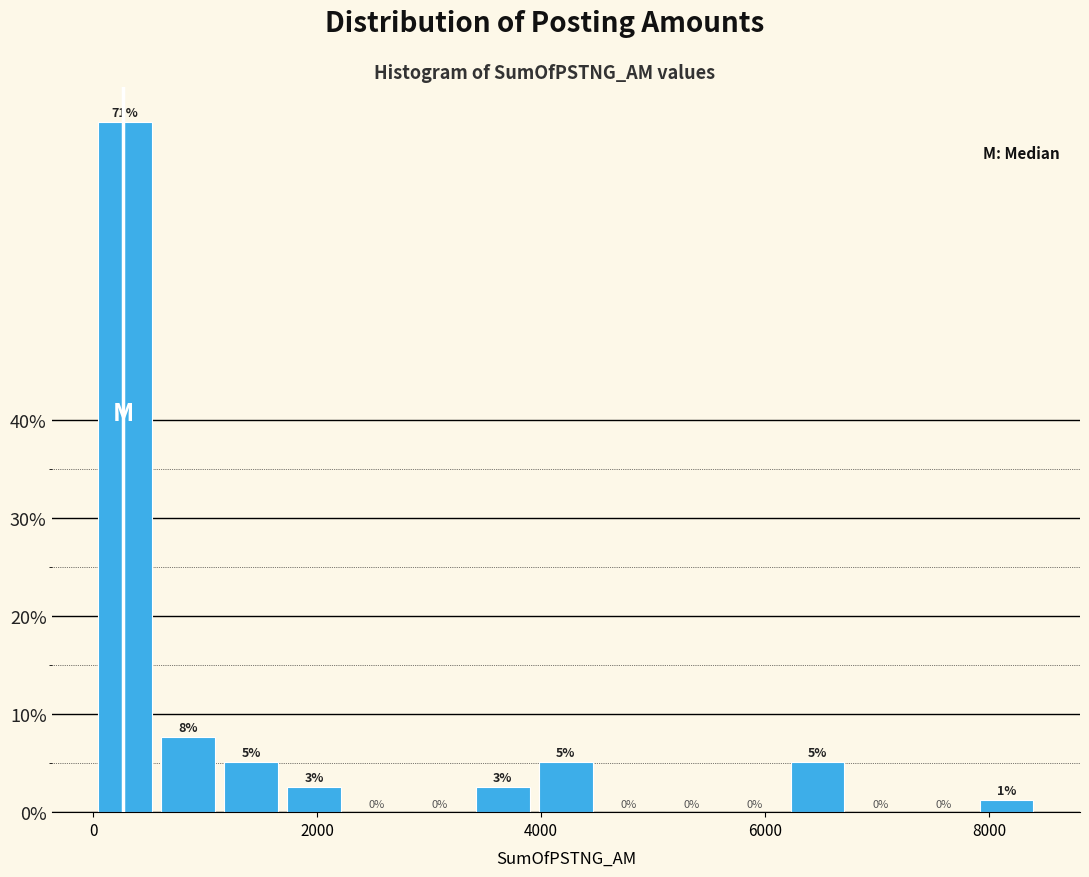

Around what value on the x-axis is the tallest bar? Give the approximate position of its centre, as read against the axis.

200